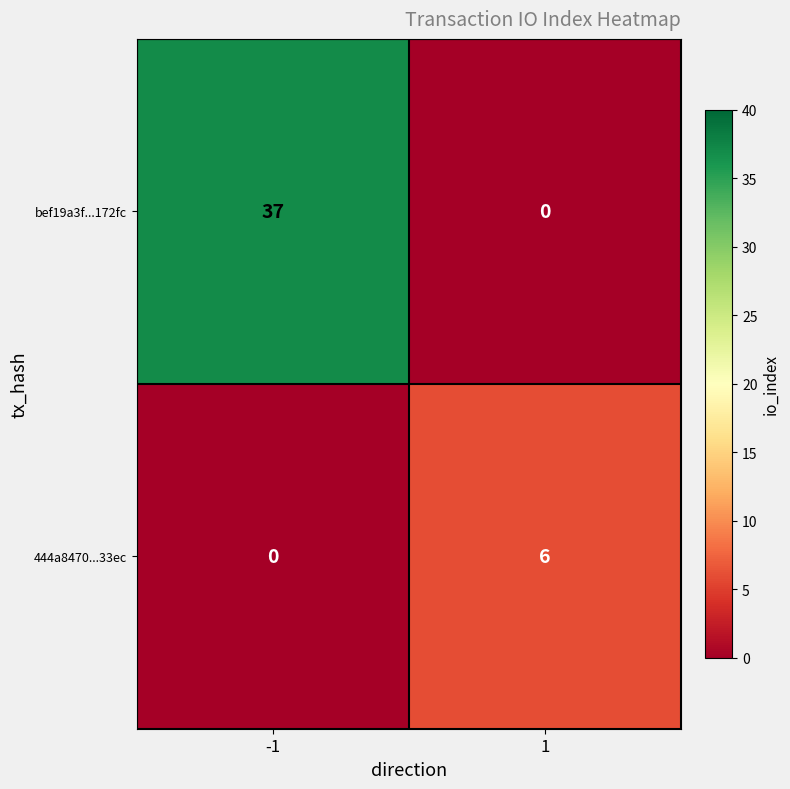

What is the total value across all series at 1?

6